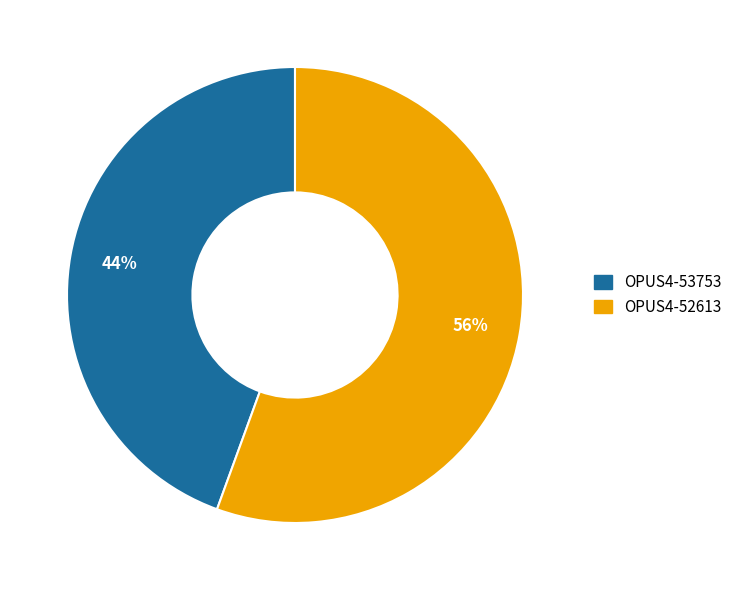

To the nearest percent, what percentage of the pie is OPUS4-53753?

44%